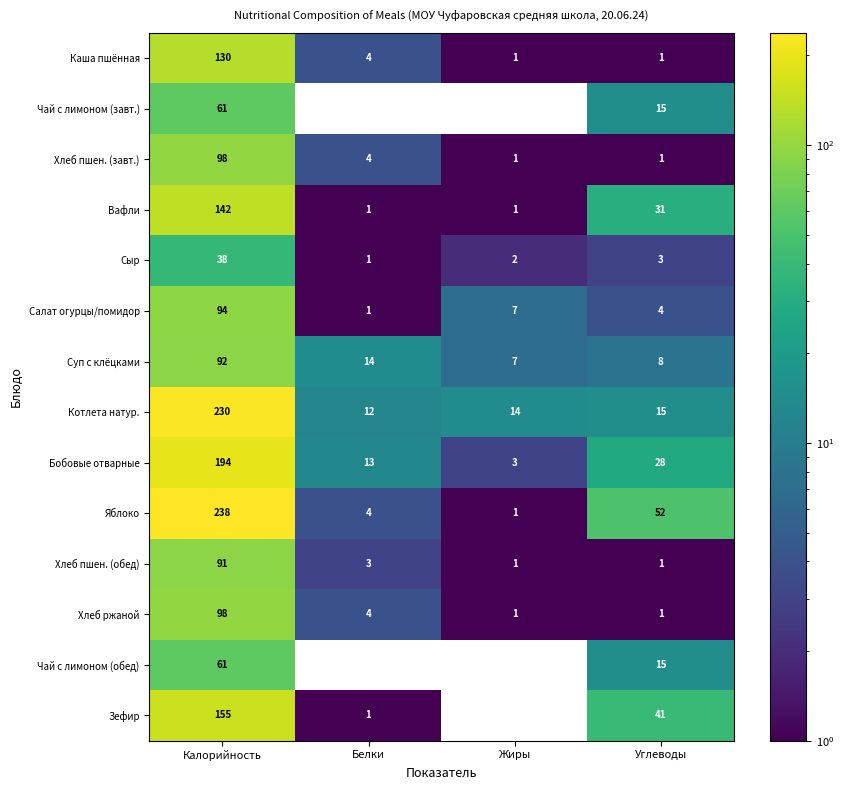

List the labels in order of Суп с клёцками value, largest first.

Калорийность, Белки, Углеводы, Жиры